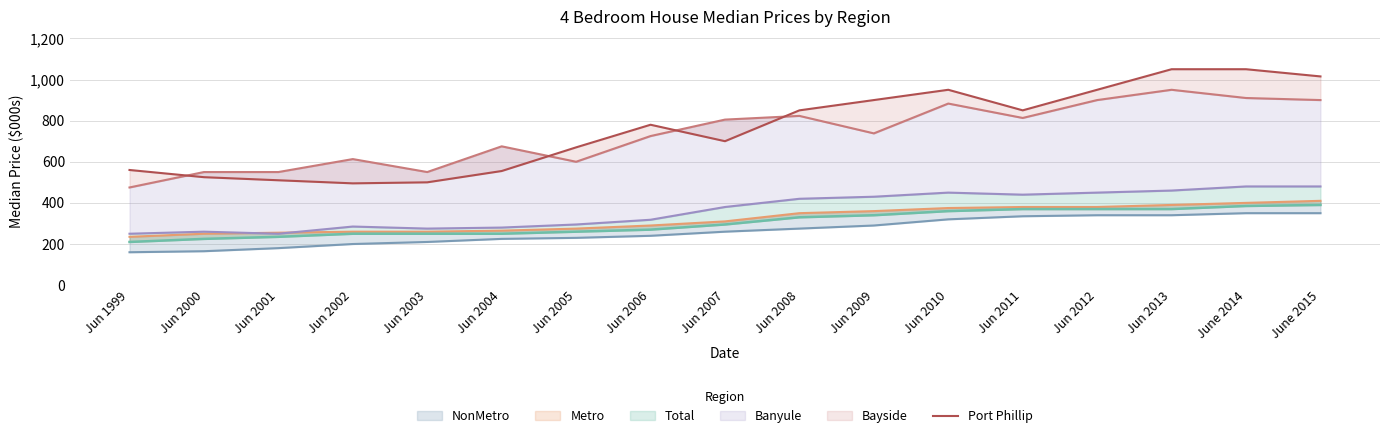

Reading left to right, what are all the values shown in this chart?

560	525	510	495	500	555	670	780	700	850	900	950	850	950	1050	1050	1015